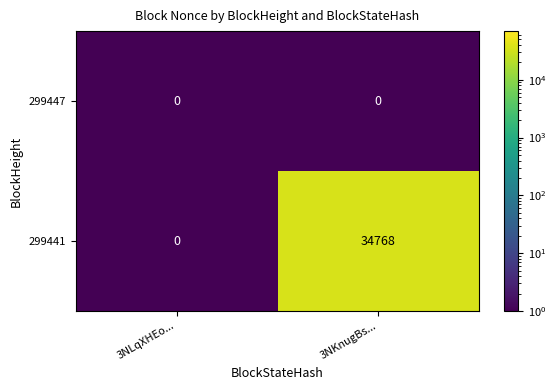

Is the value of 299441 at 3NKnugBs... greater than the value of 299447 at 3NKnugBs...?

Yes